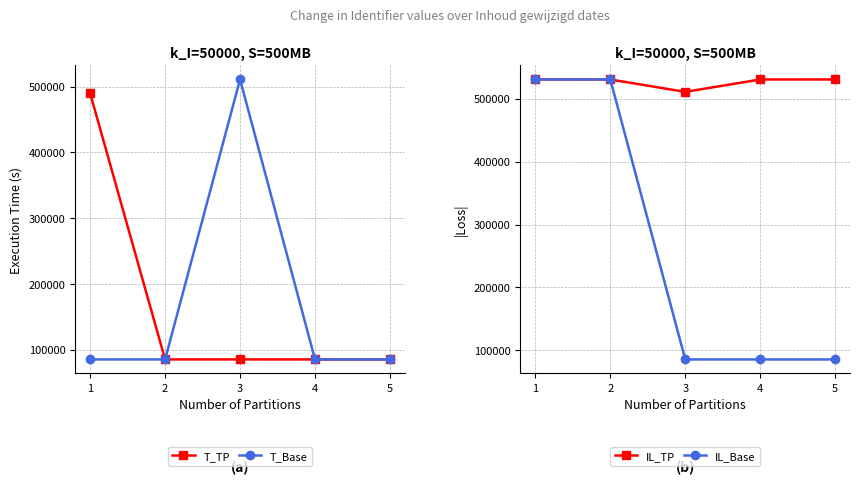

Rank the series by their maximum value, from highest to lowest.

IL_TP, IL_Base, T_Base, T_TP